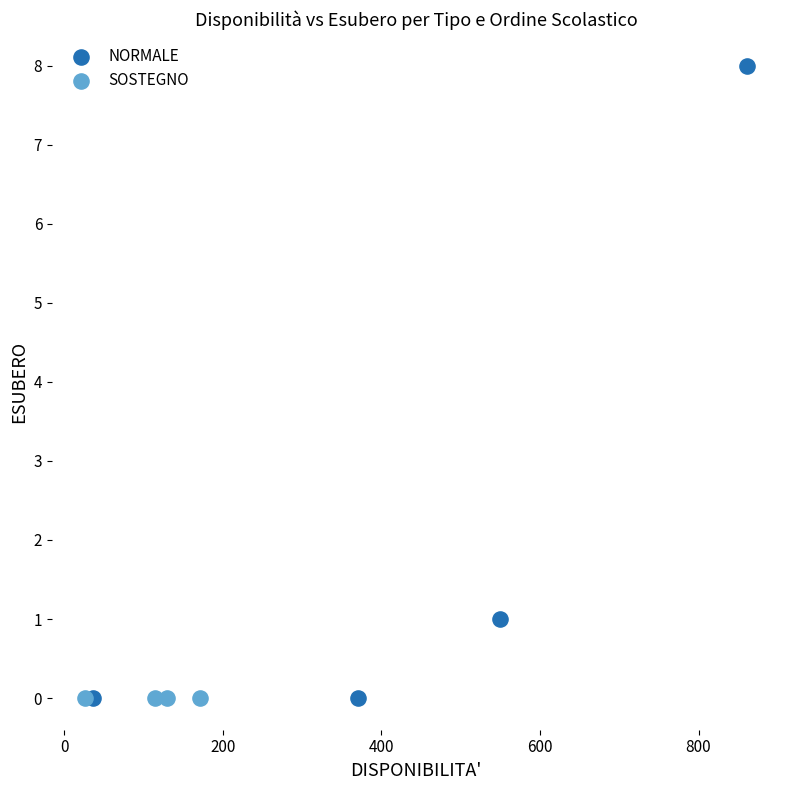

Which series contains the highest Y value?

NORMALE